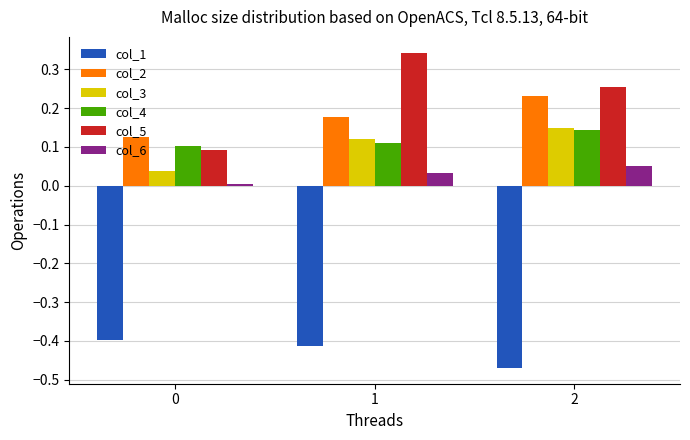

What are all the series names shown in the legend?

col_1, col_2, col_3, col_4, col_5, col_6